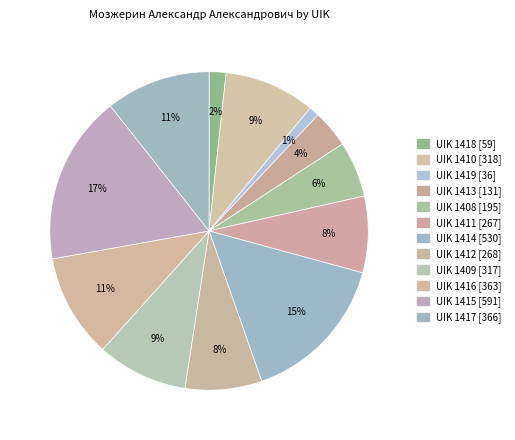

How many slices are in this pie chart?

12